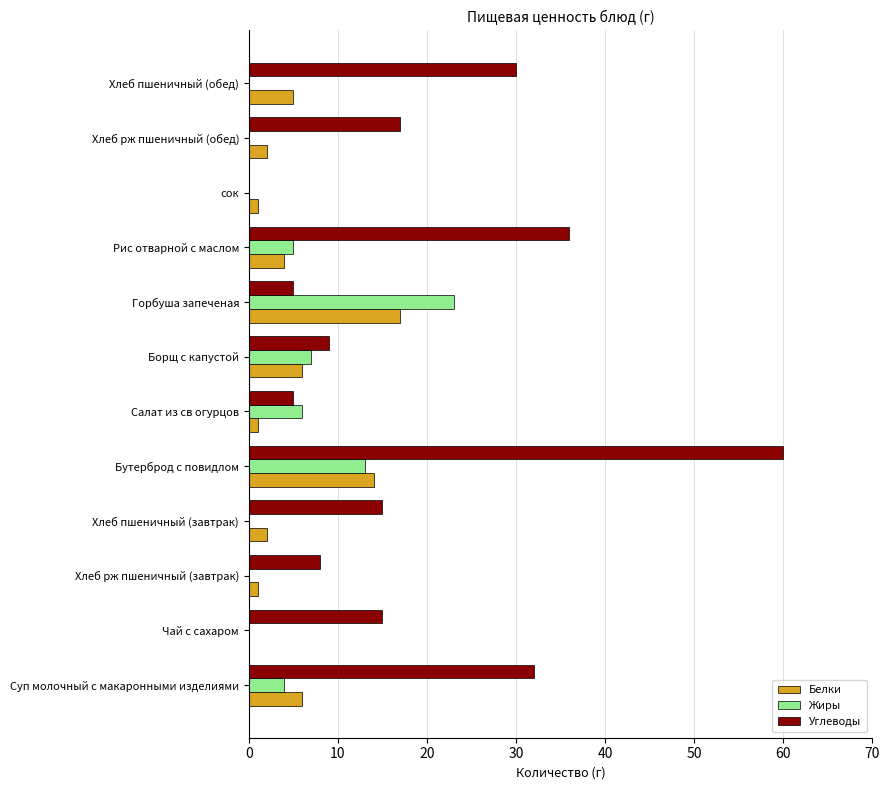

What is the sum of all Жиры values?

58